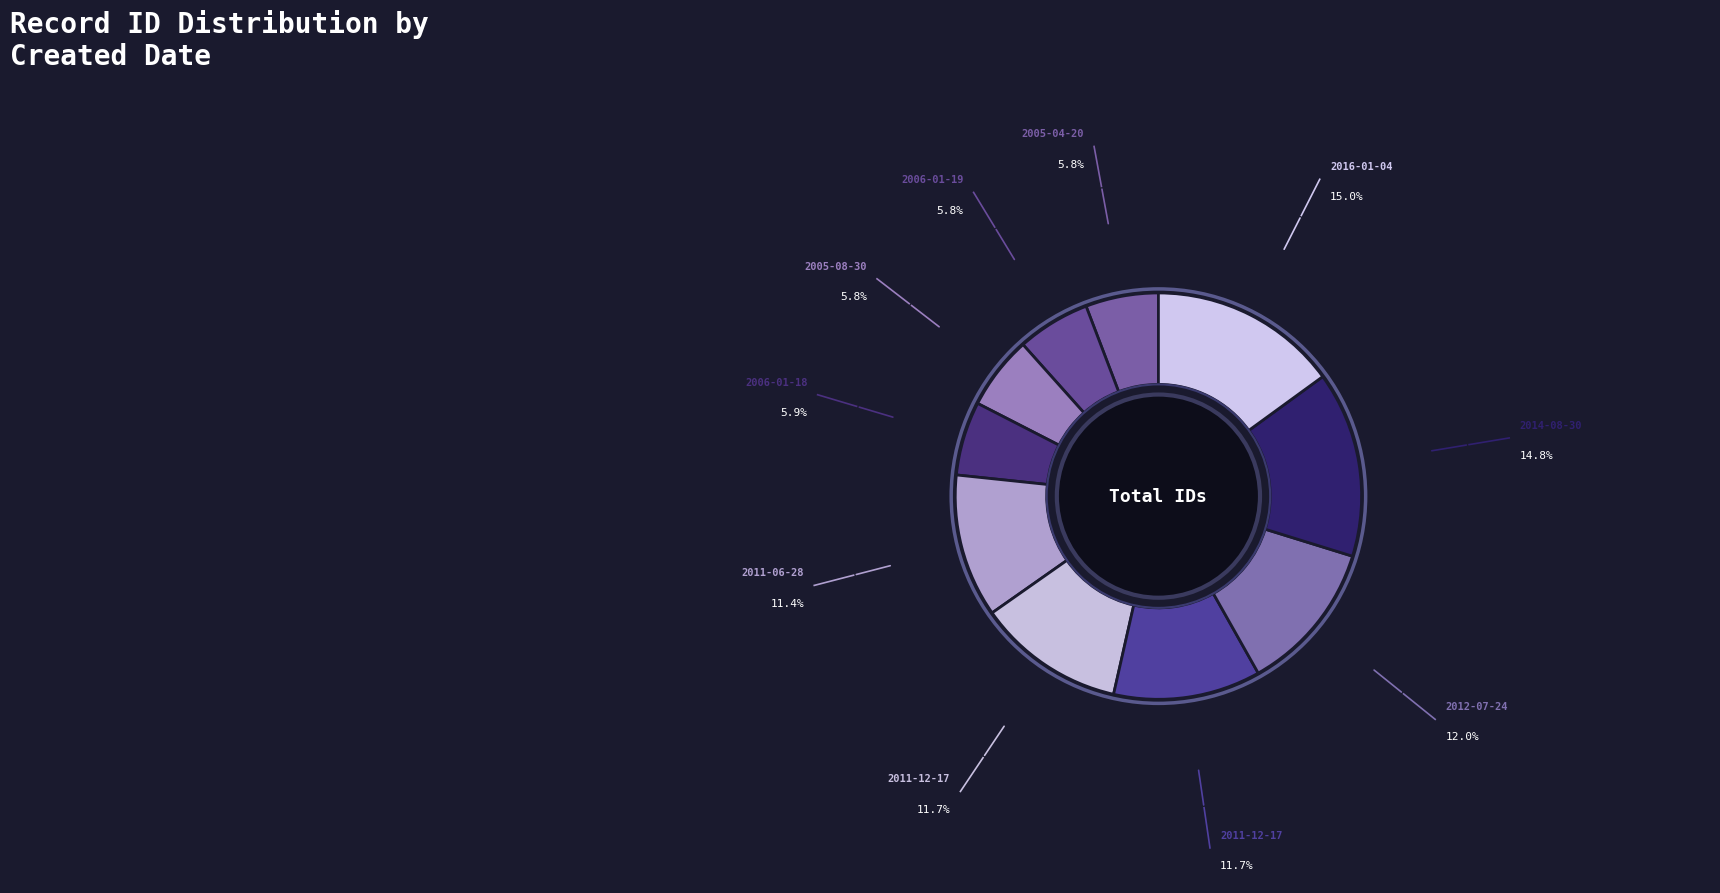

How many segments does this pie chart have?

10